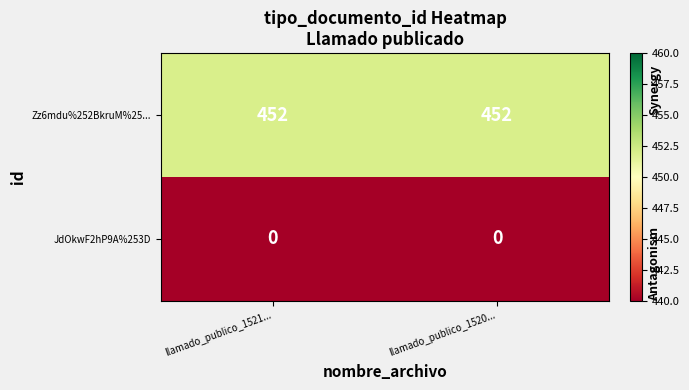

Reading left to right, extract all data points from this chart.

Zz6mdu%252BkruM%25...: 452	452
JdOkwF2hP9A%253D: 0	0